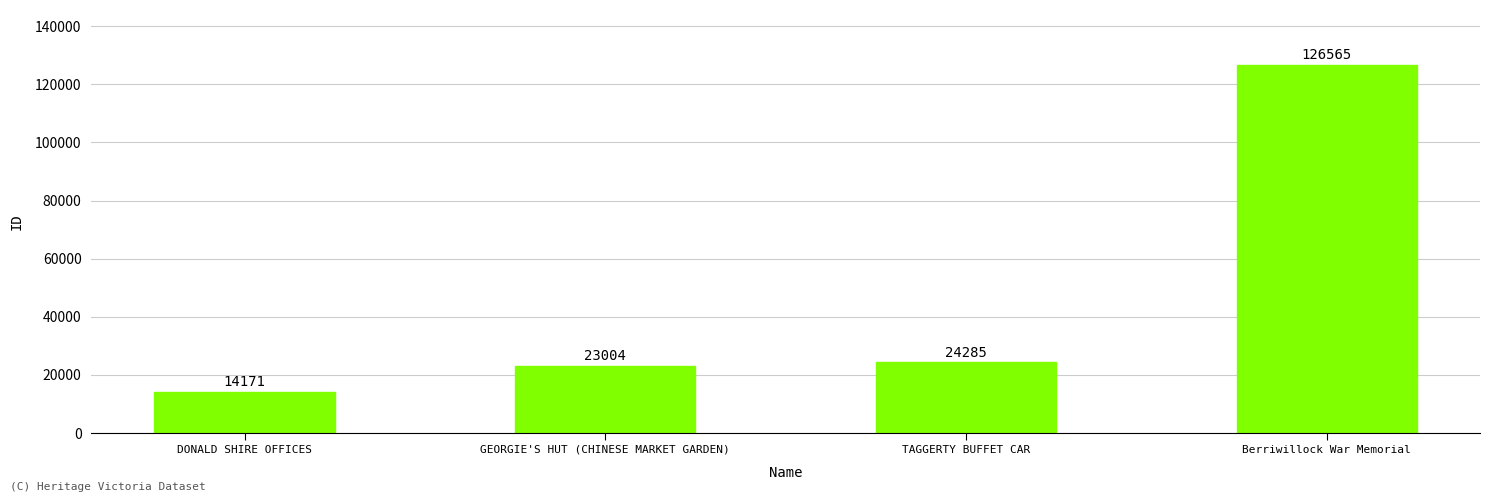

What is the label of the 1st bar from the left?

DONALD SHIRE OFFICES